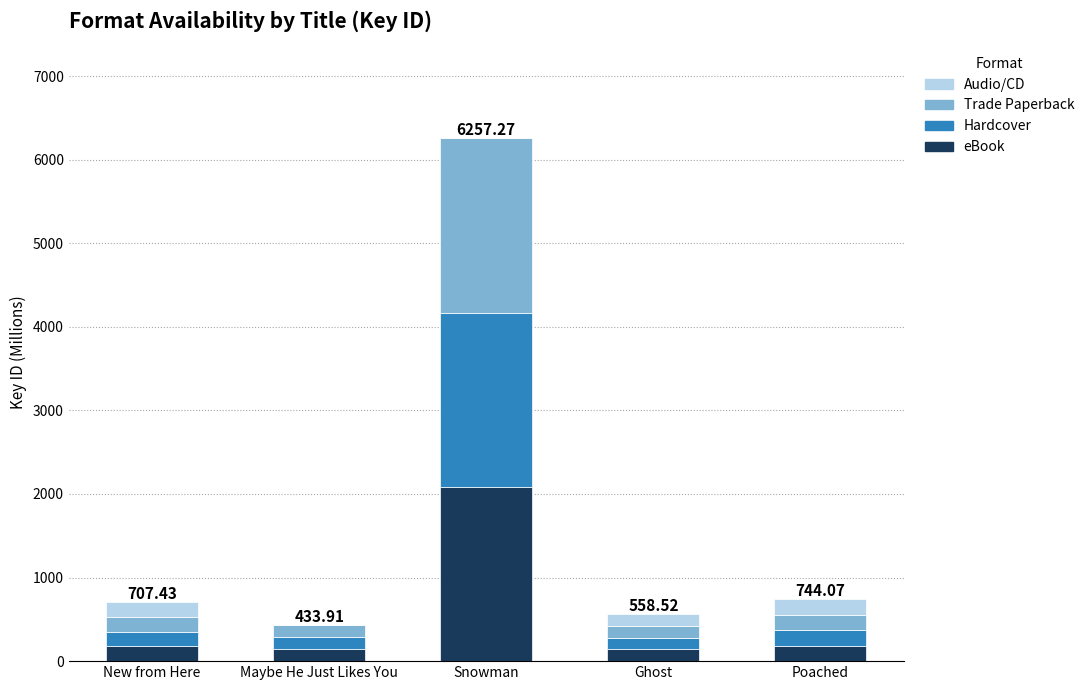

At which category is the sum across all series the highest?

Snowman